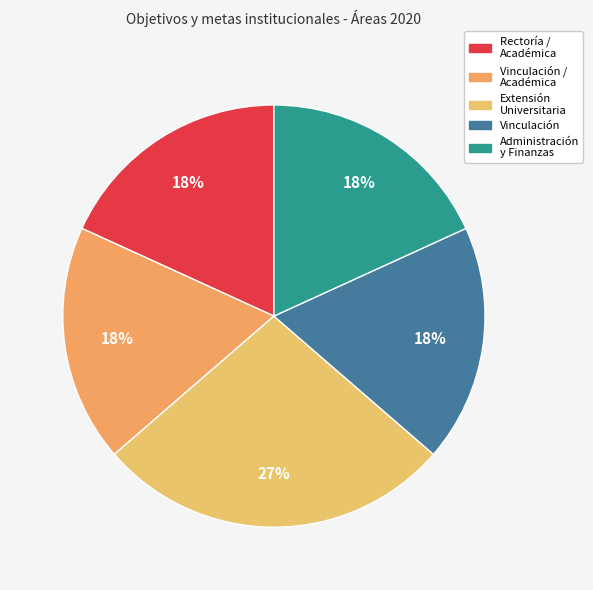

Which slice is the smallest?

Vinculación, Académica